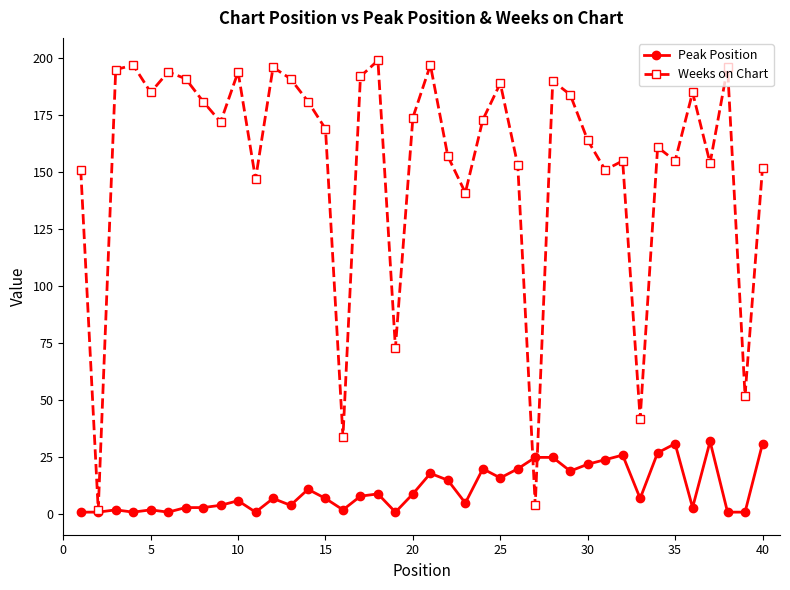

What is the average value of the Peak Position series?

11